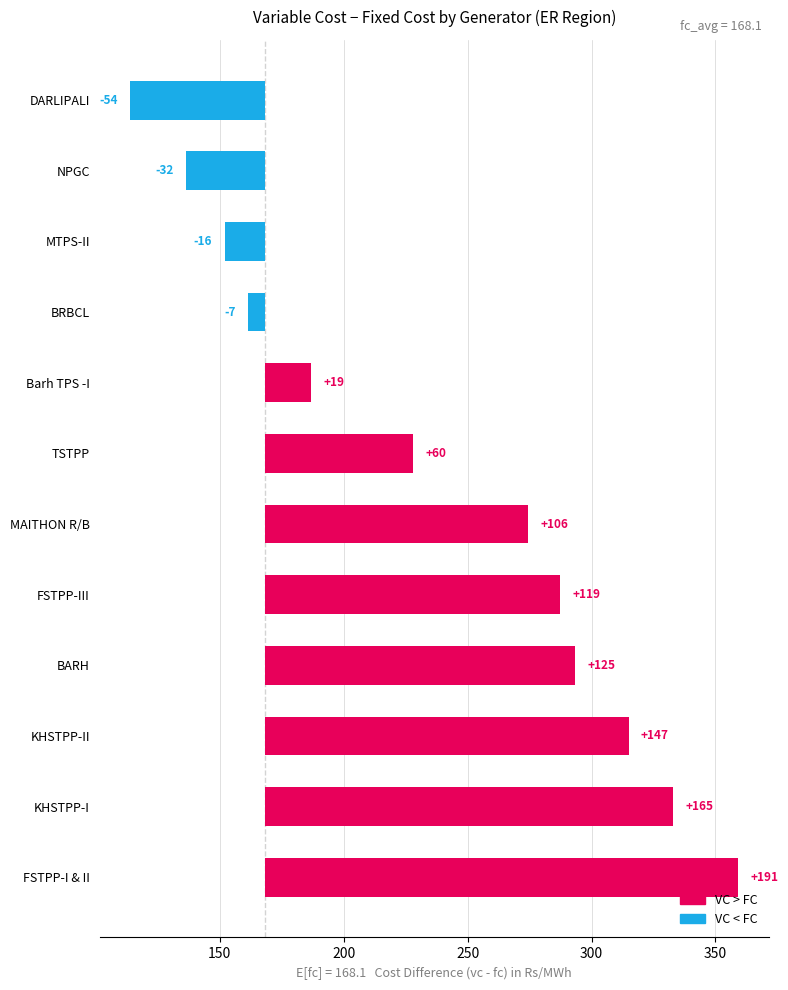

How many data points are less than 106?

6